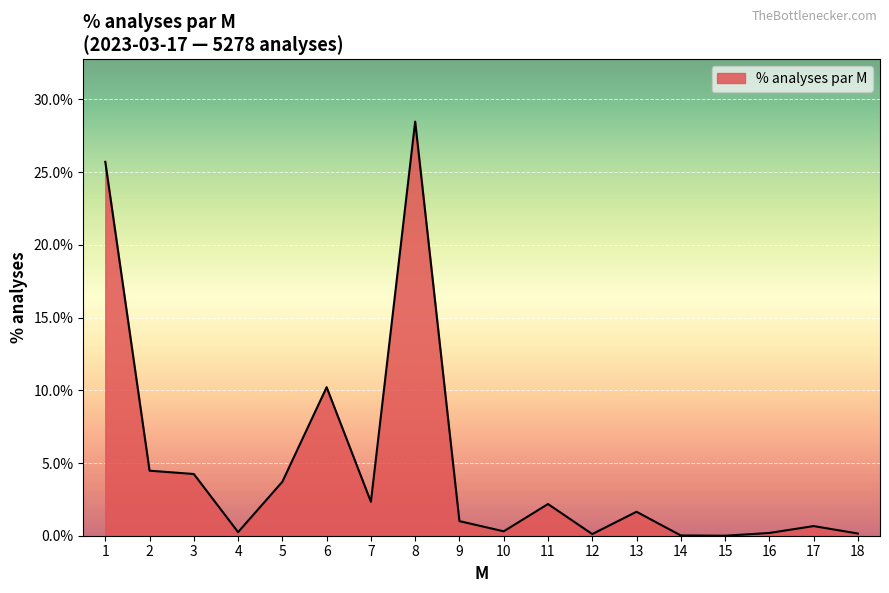

True or false: the data shows 0.0 at 16.

False